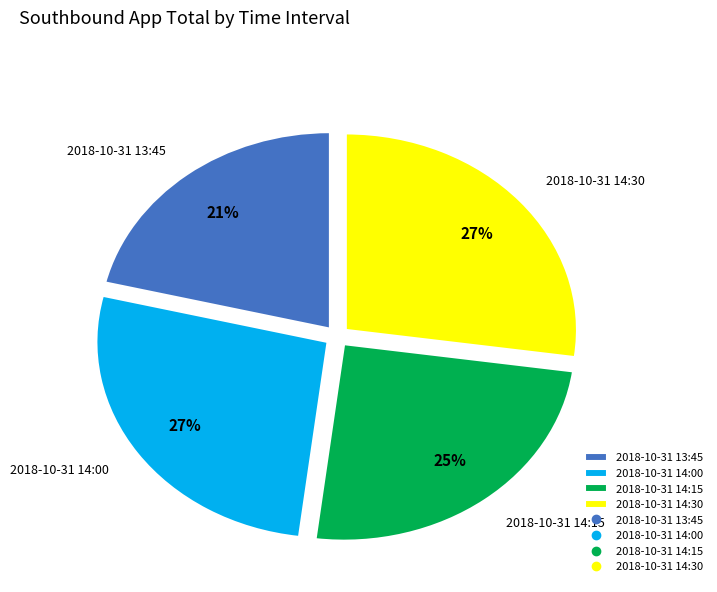

How many slices are in this pie chart?

4